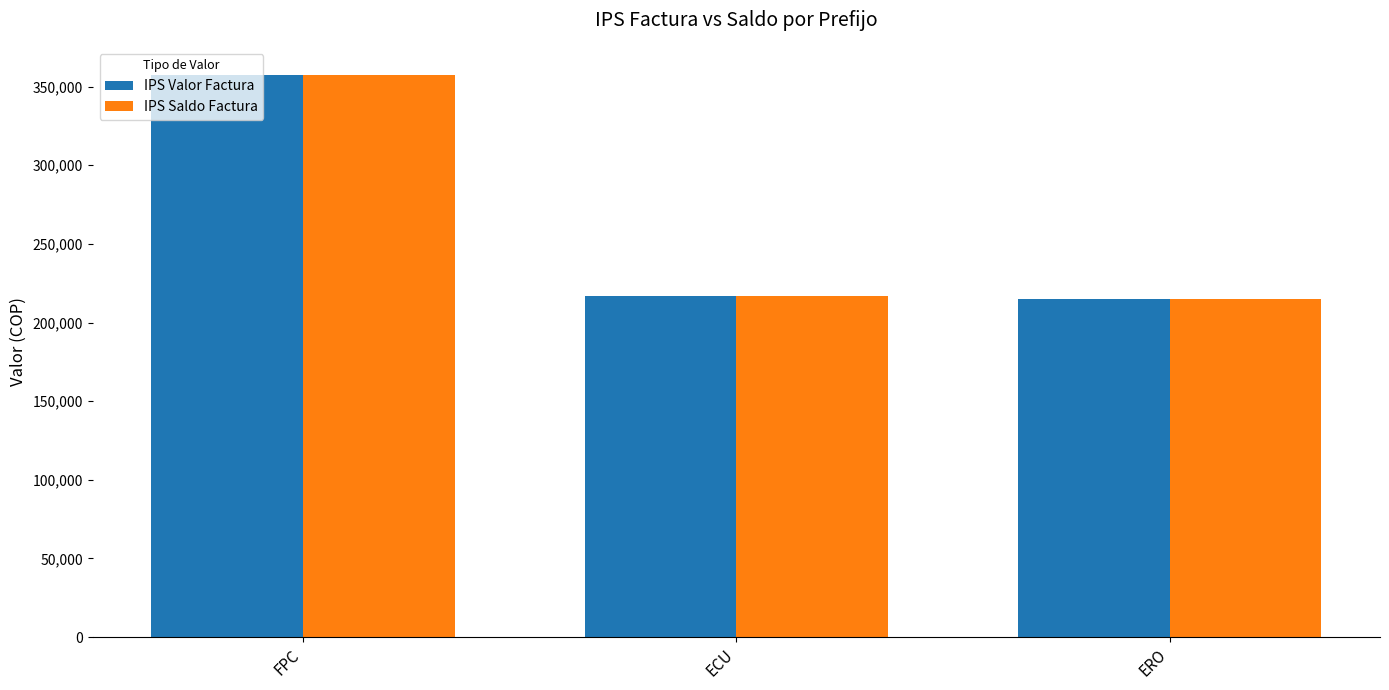

True or false: IPS Valor Factura has a value of 386504 at ERO.

False